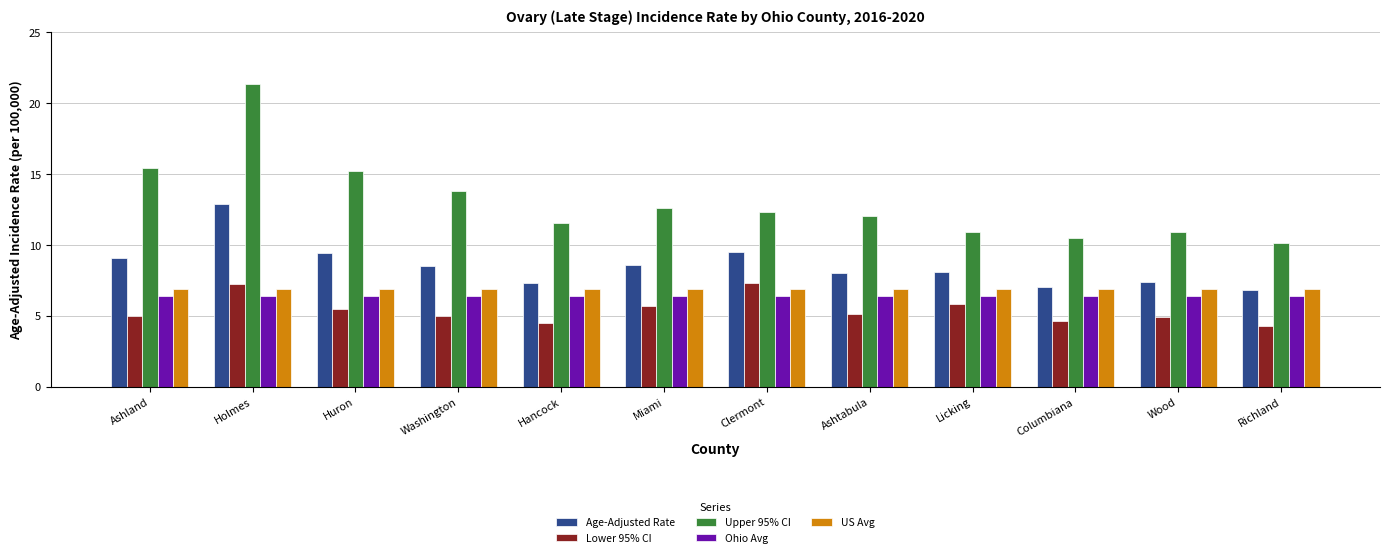

Which series has the widest spread of values?

Upper 95% CI